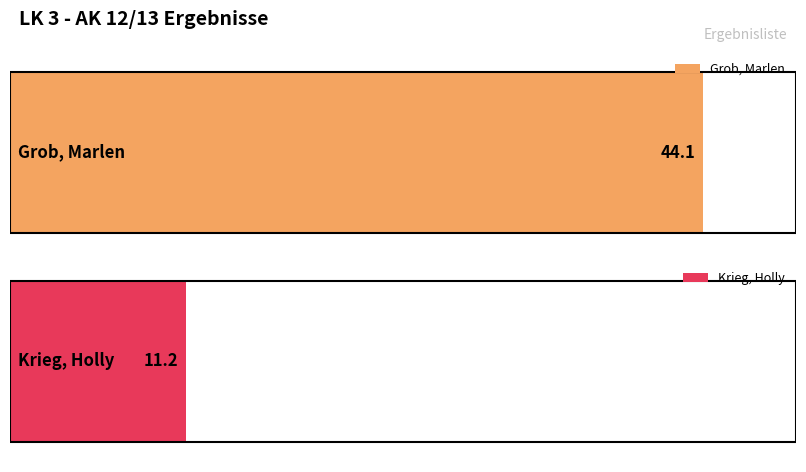

List the labels in order of value, largest first.

Grob, Marlen, Krieg, Holly